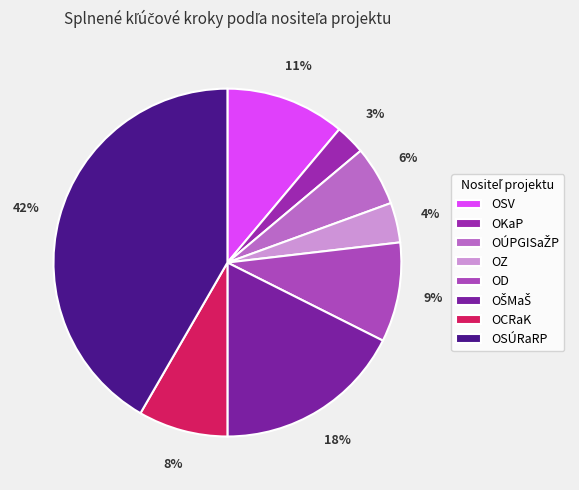

To the nearest percent, what is the difference between the OKaP and OSV slice percentages?

8%